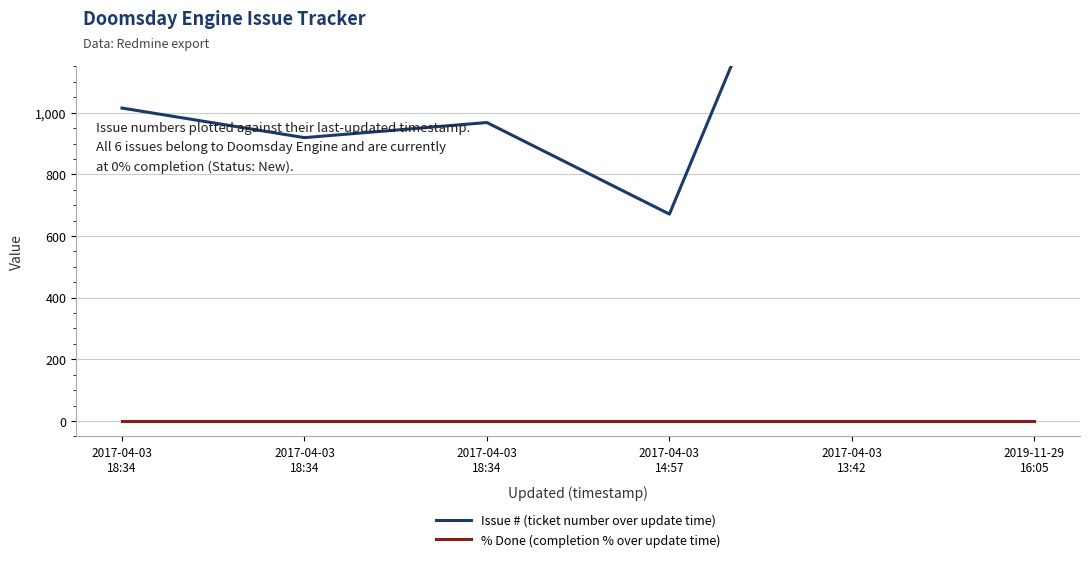

Rank the series by their maximum value, from highest to lowest.

Issue # (ticket number over update time), % Done (completion % over update time)